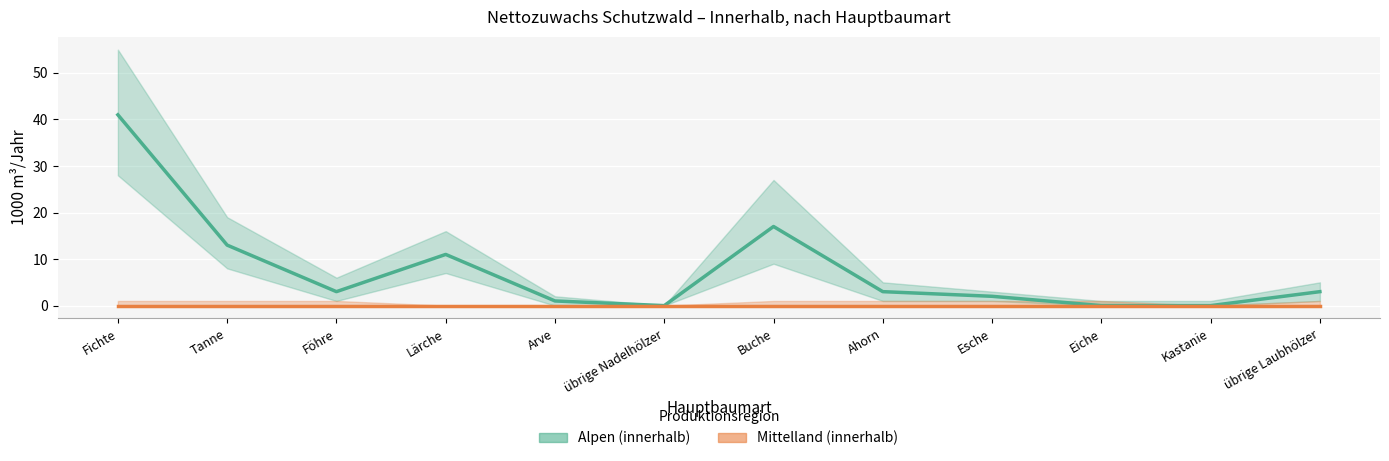

Which series changed the most between Fichte and Tanne?

Alpen (innerhalb)